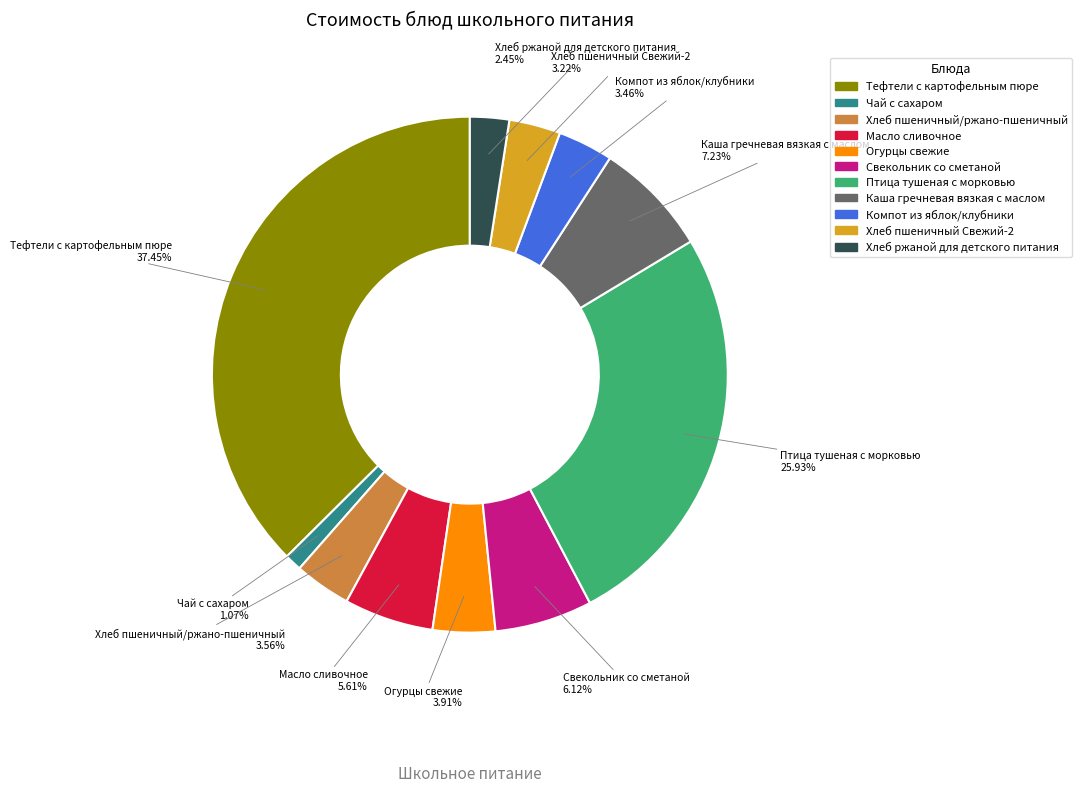

What percentage do Чай с сахаром and Хлеб ржаной для детского питания together represent?

3.5%